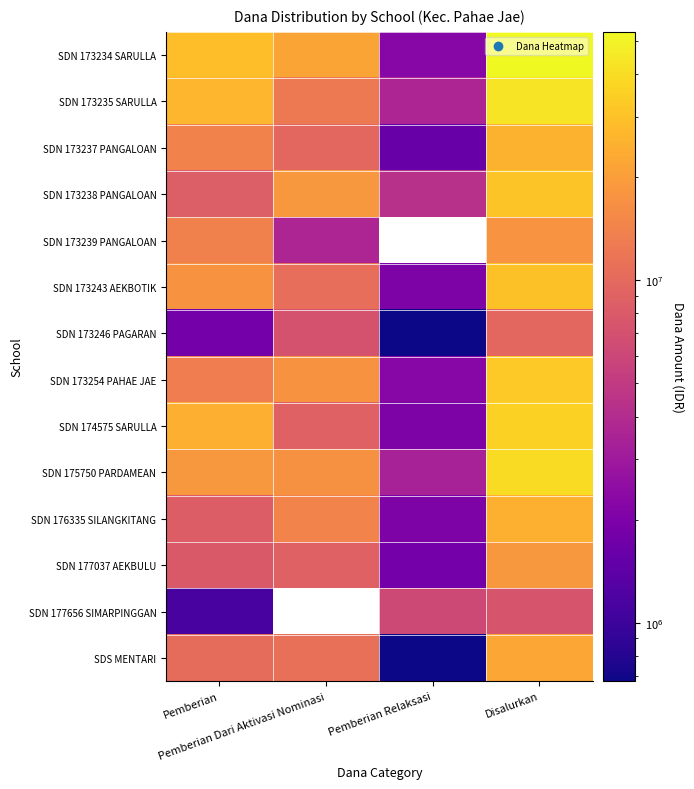

Which label corresponds to the largest value in the chart?

Disalurkan